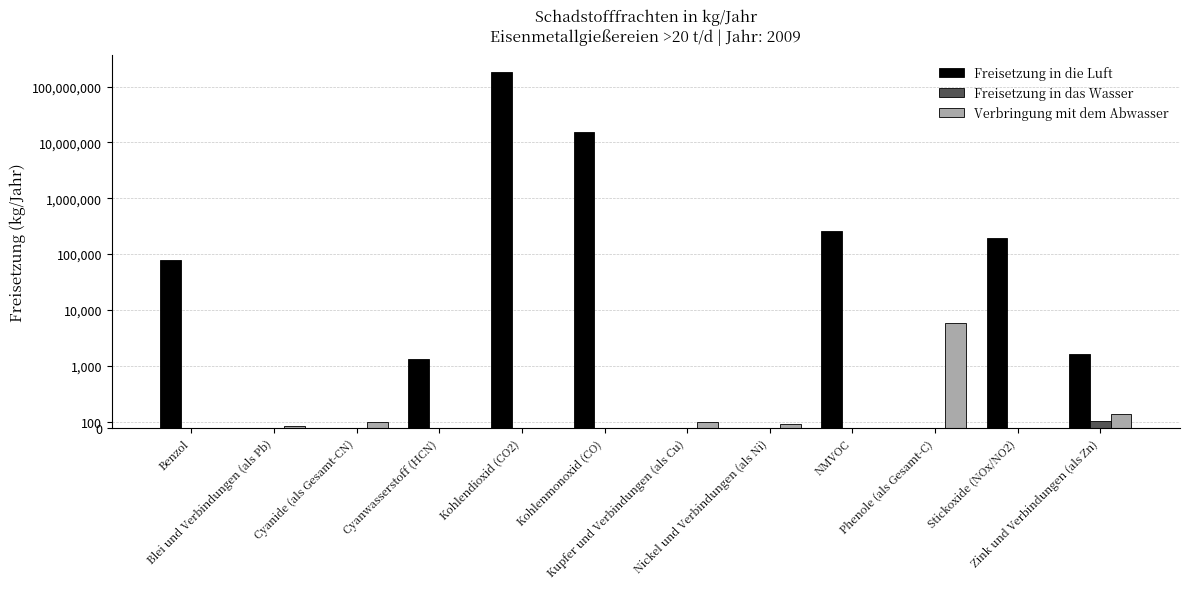

What is the difference between the second highest and minimum values in the Verbringung mit dem Abwasser series?

221